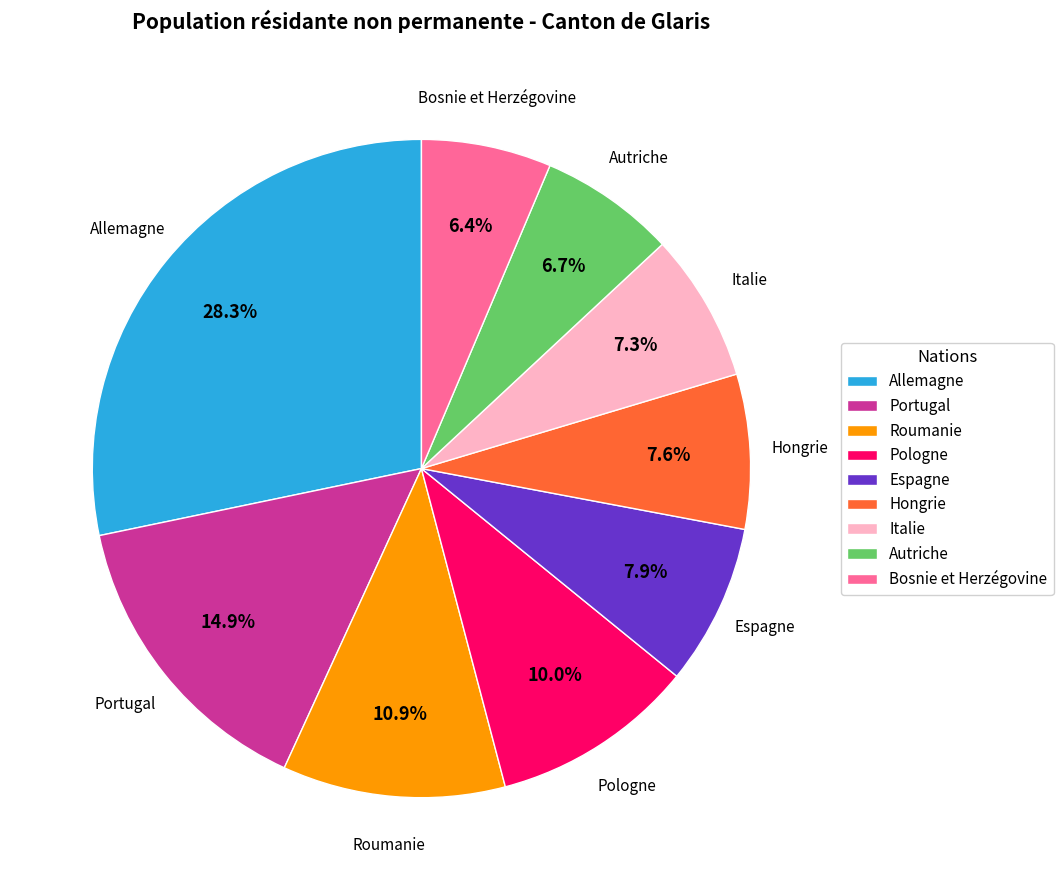

What percentage is the Bosnie et Herzégovine slice, to the nearest percent?

6%